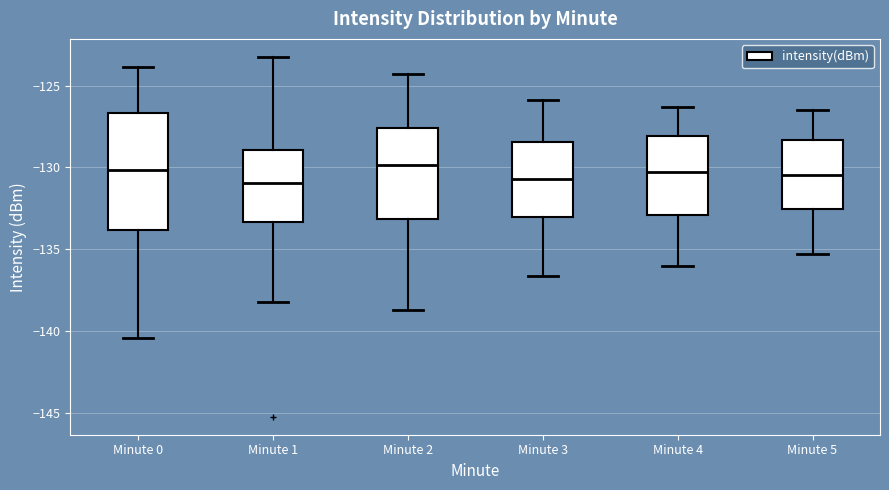

Which box is the tallest, from its lower edge to its upper edge?

Minute 0